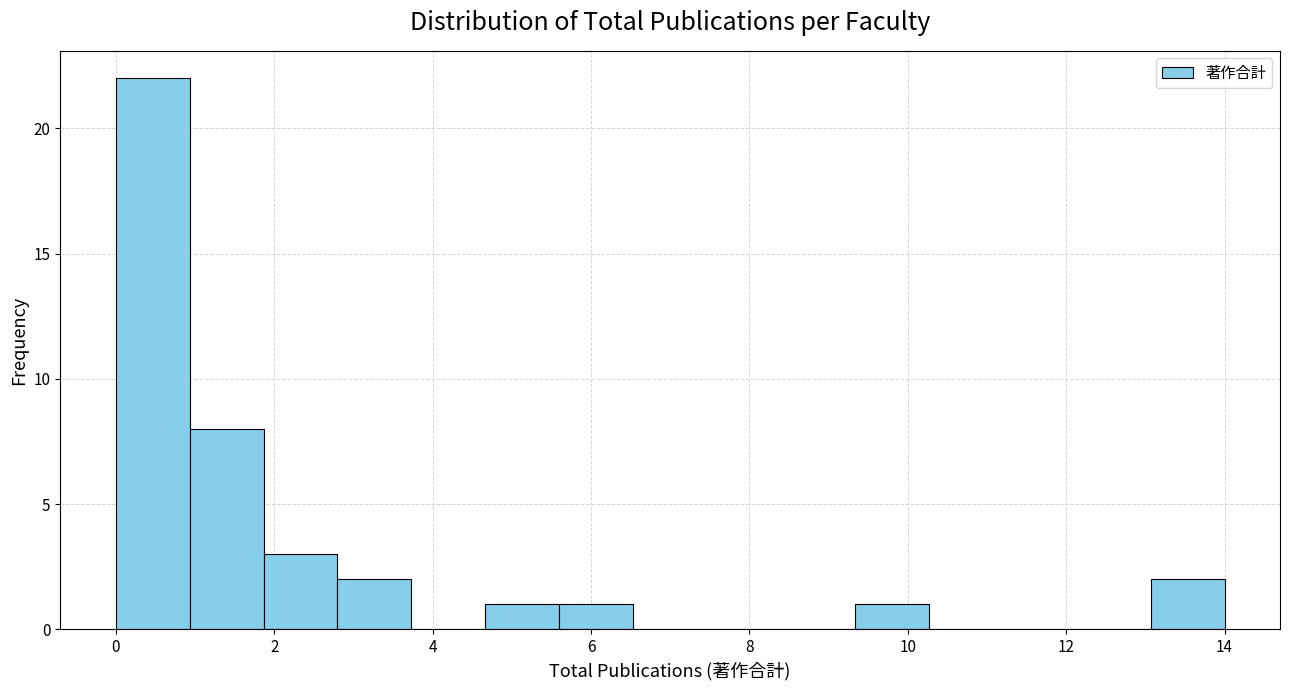

Reading left to right, transcribe this chart: for each bar, give the range it covers on the x-axis and its height. Neither the bar edges nor the heights are printed on the chart, so give them approximately, as read against the axes.

0.0 to 1.0: 22
1.0 to 1.8: 8
1.8 to 2.8: 3
2.8 to 3.8: 2
3.8 to 4.6: 0
4.6 to 5.6: 1
5.6 to 6.6: 1
6.6 to 7.4: 0
7.4 to 8.4: 0
8.4 to 9.4: 0
9.4 to 10.2: 1
10.2 to 11.2: 0
11.2 to 12.2: 0
12.2 to 13.0: 0
13.0 to 14.0: 2